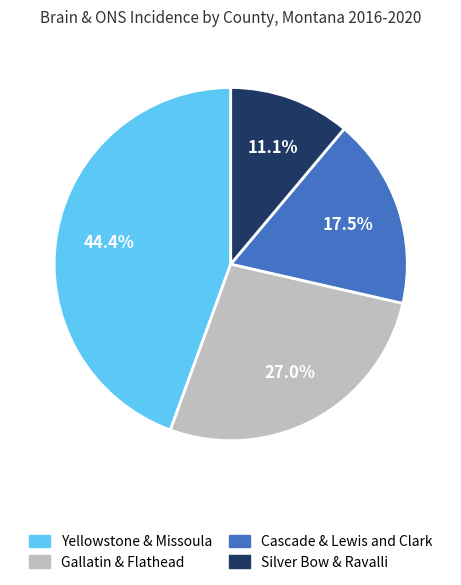

To the nearest percent, what is the difference between the largest and smallest slice percentages?

33%